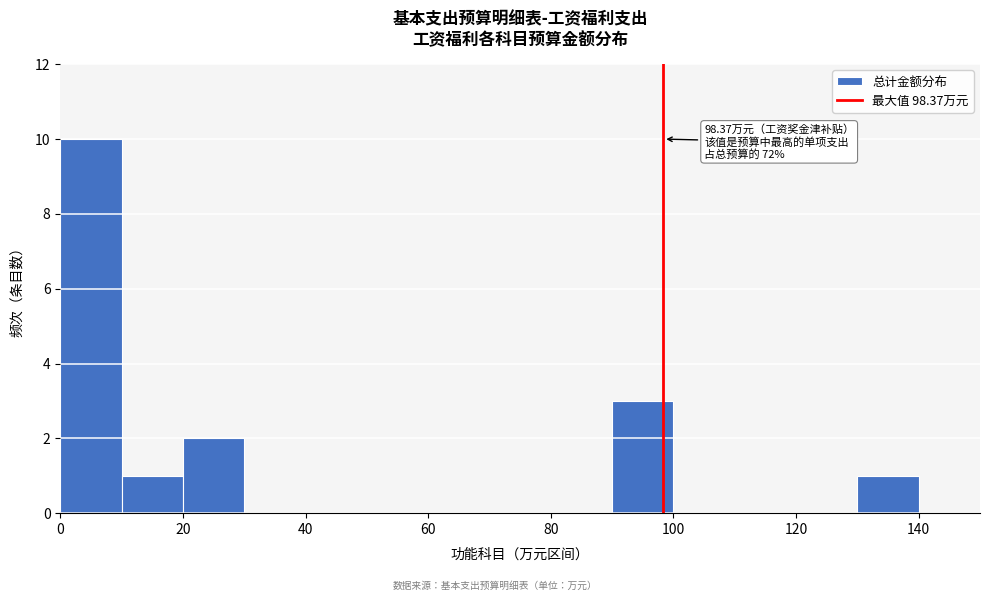

Over which range of the x-axis is the bar tallest?

0 to 10